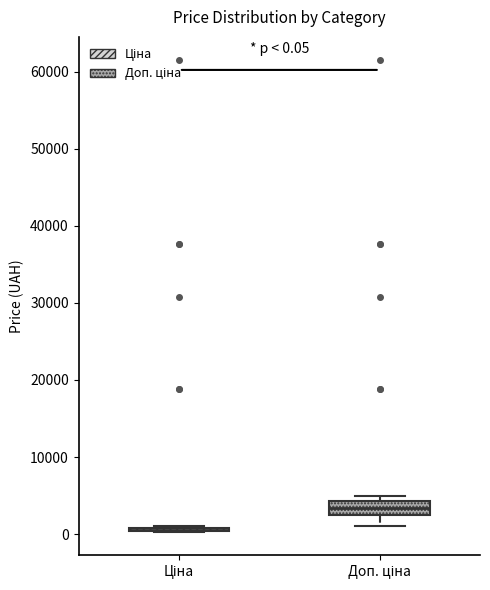

Comparing the boxes themselves (not the whiskers), which one is the tallest?

Доп. ціна